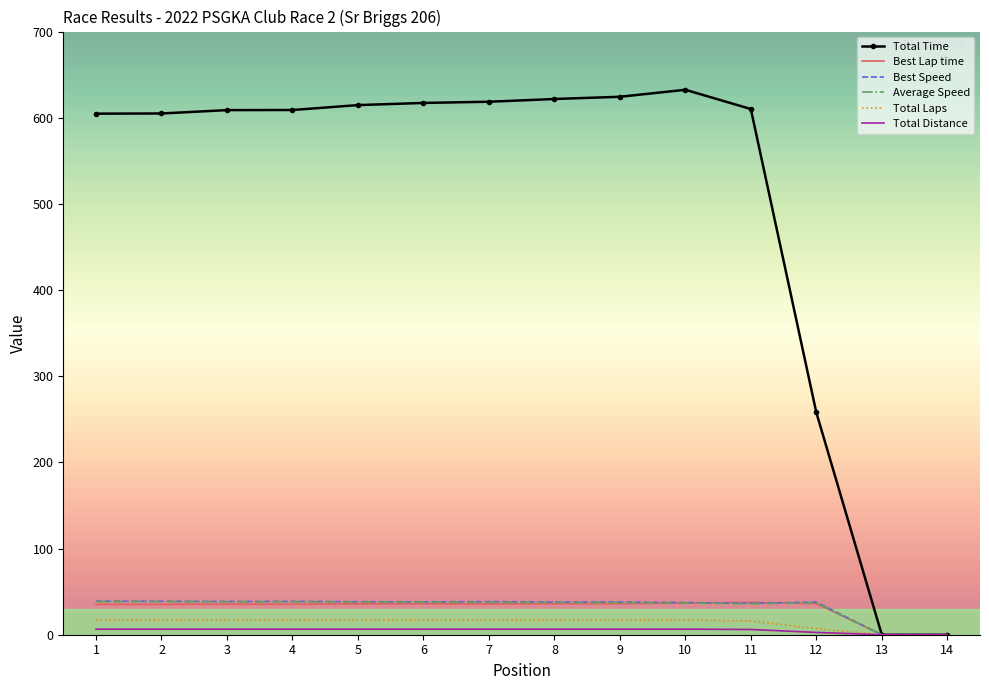

The value of Total Time at 4 is 1094.5. True or false?

False